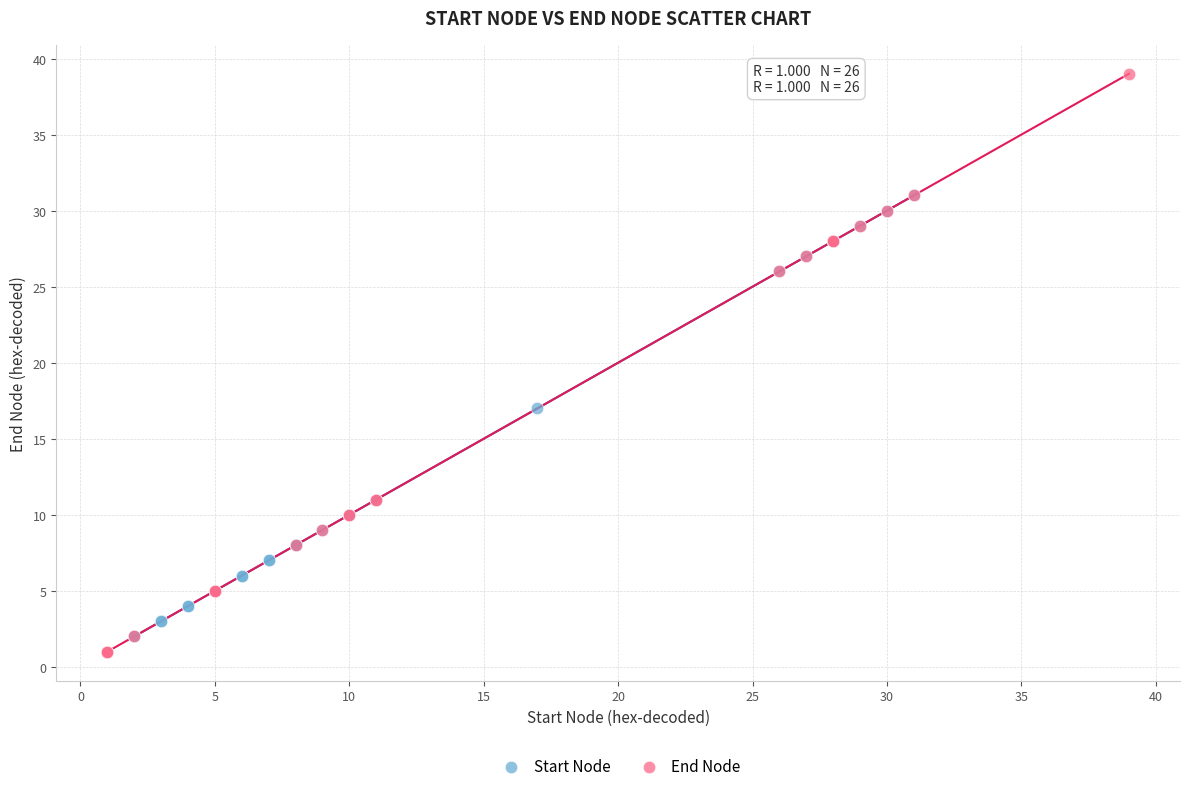

Which series has the widest spread of Y values?

End Node